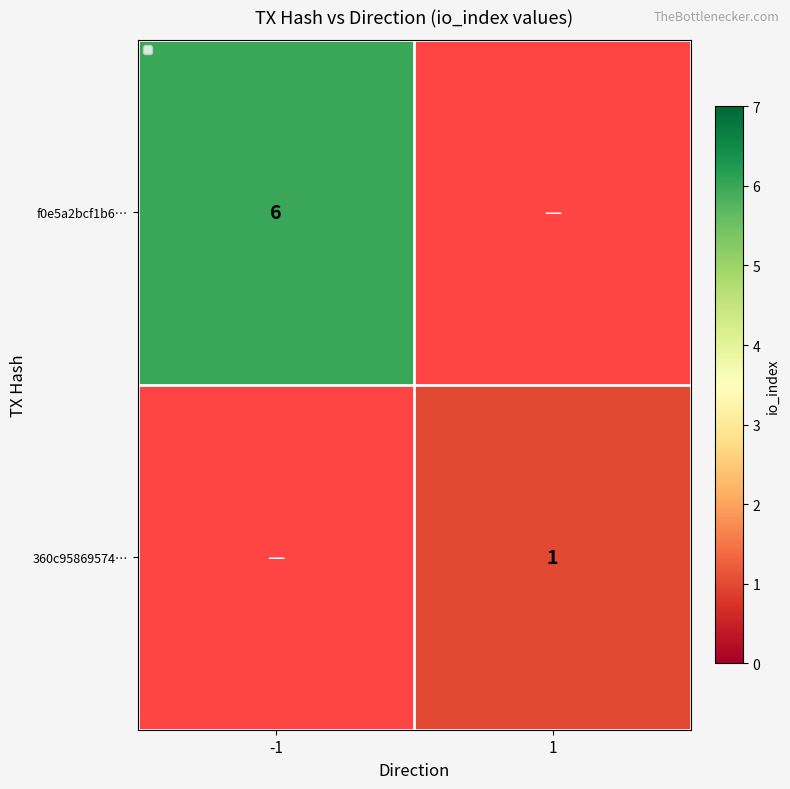

How many data points does each series have?

2